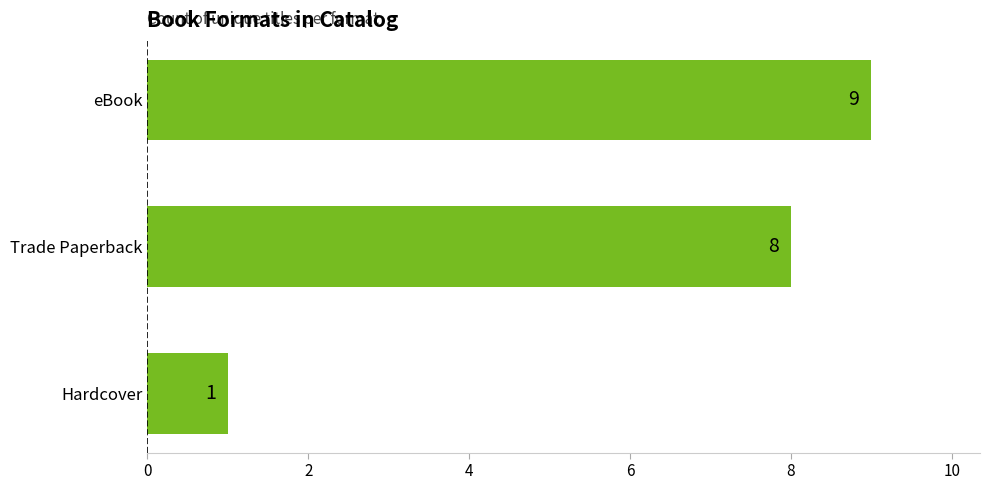

What is the minimum value shown in the chart?

1